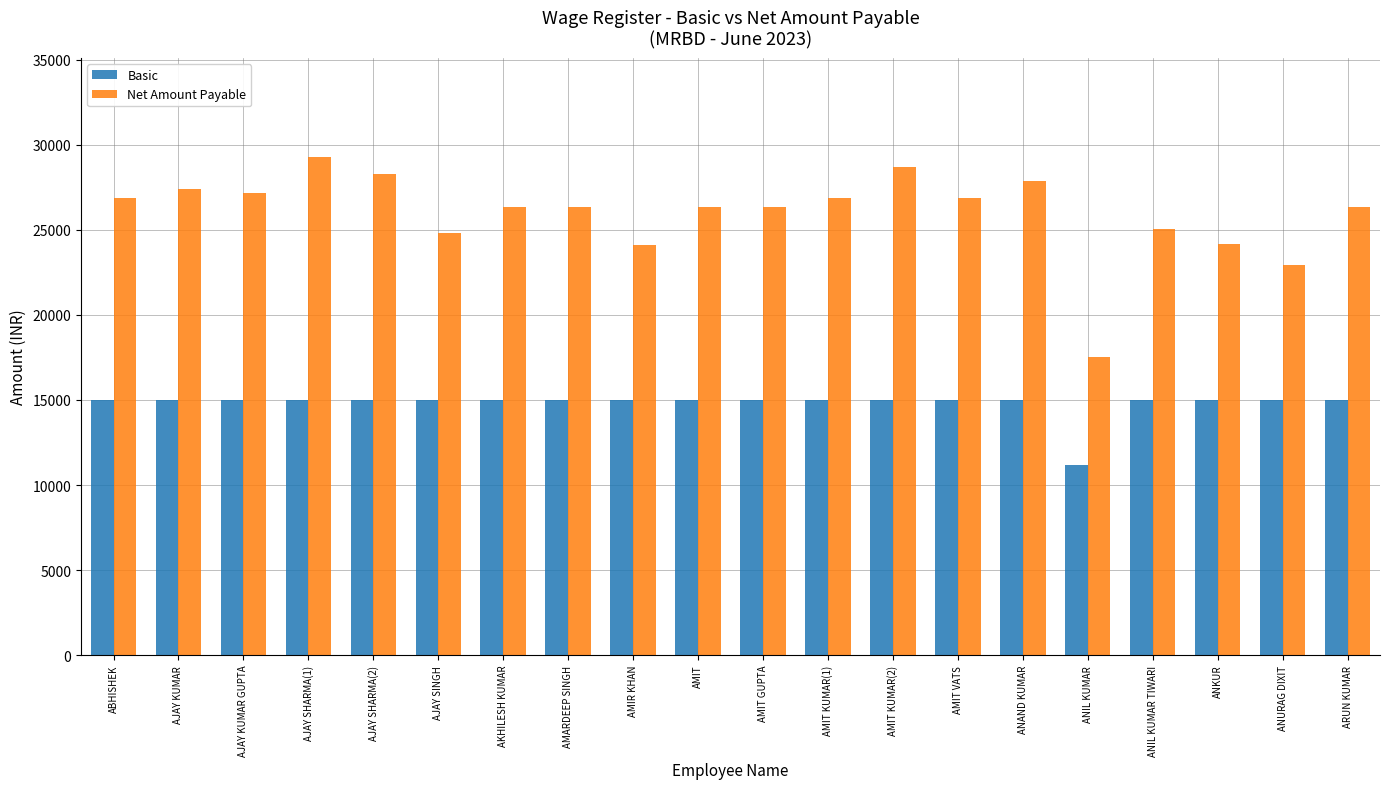

The Net Amount Payable series shows 26366 at AMIT. True or false?

True